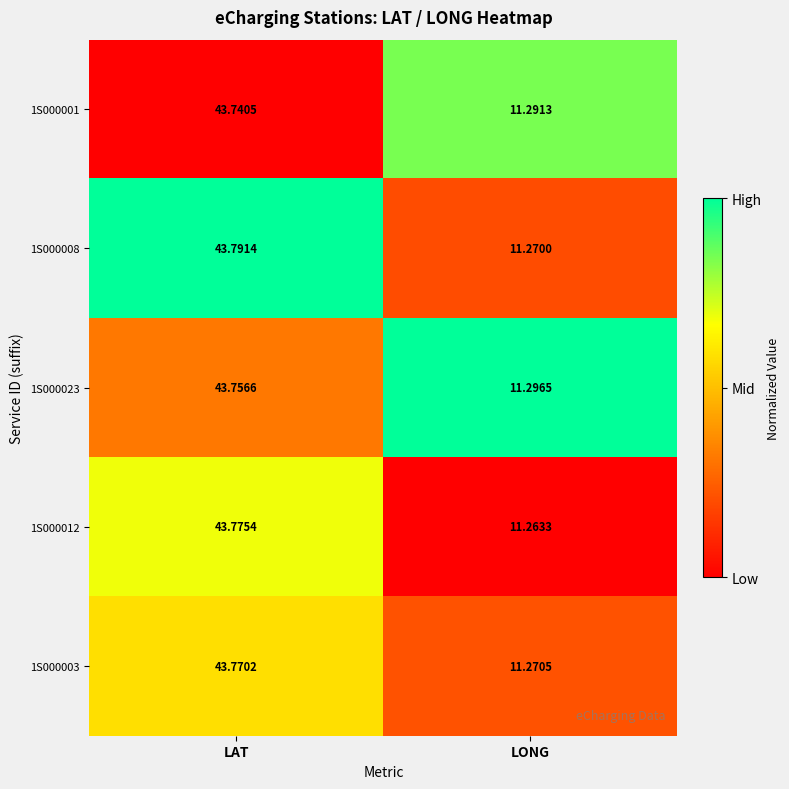

At which category does the chart reach its peak across all series?

LAT